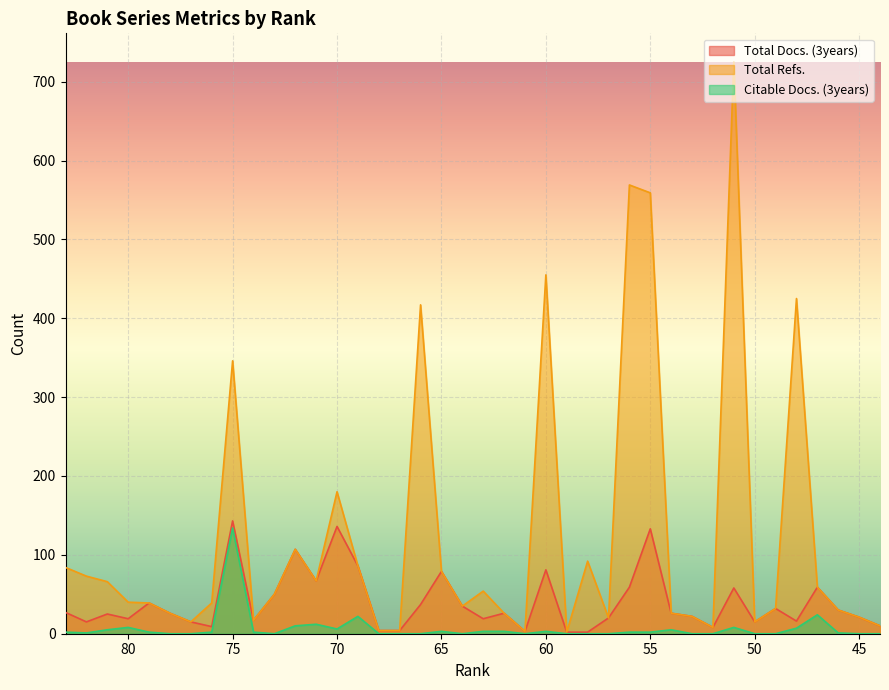

Reading left to right, transcribe all the data shown in this chart.

Total Docs. (3years): 27	15	25	19	39	26	15	9	143	17	50	107	67	136	86	4	4	37	79	35	19	26	3	81	2	2	20	59	133	26	22	8	58	15	32	16	59	30	21	10
Total Refs.: 84	73	66	40	39	26	15	39	346	17	50	107	67	180	86	4	4	417	79	35	54	26	3	455	2	92	20	569	559	26	22	8	725	15	32	425	59	30	21	10
Citable Docs. (3years): 2	1	5	8	2	0	0	2	134	2	0	10	12	6	22	0	0	0	3	0	3	3	0	3	0	0	0	2	2	5	0	0	8	0	0	7	24	1	0	0